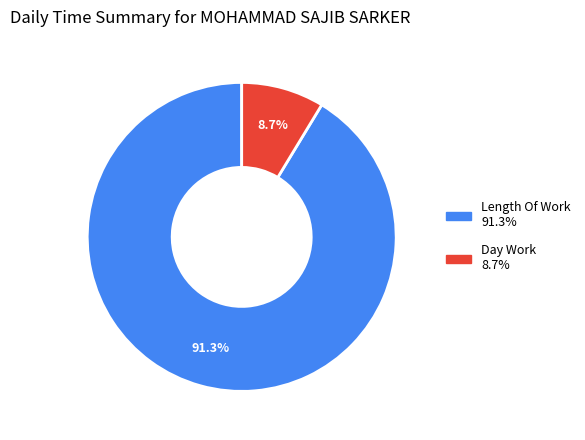

Is there any slice that represents more than half of the pie?

Yes